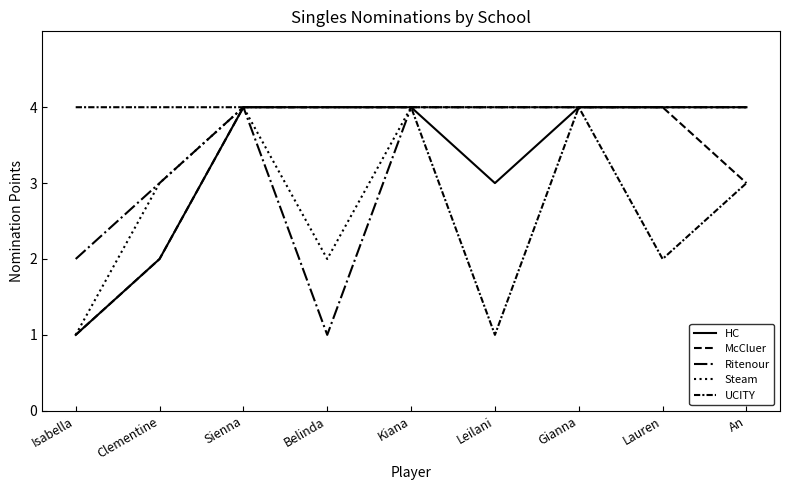

True or false: HC has a value of 3 at Leilani.

True